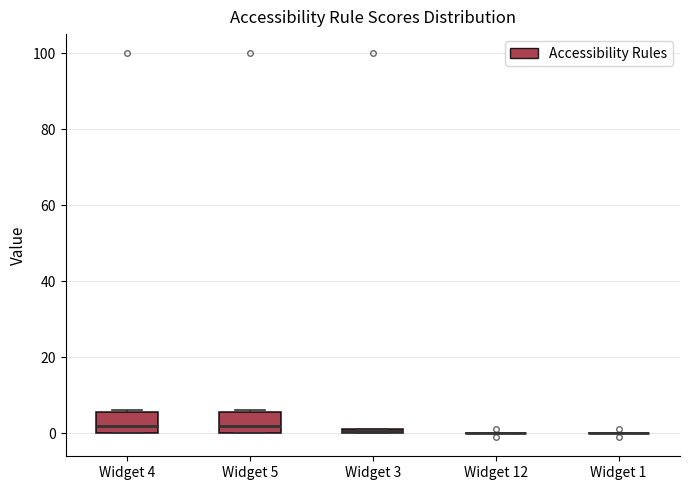

Where does the median line of the box for Widget 5 sit on the y-axis? The values are not printed on the chart, so give them approximately, as read against the axis.

2